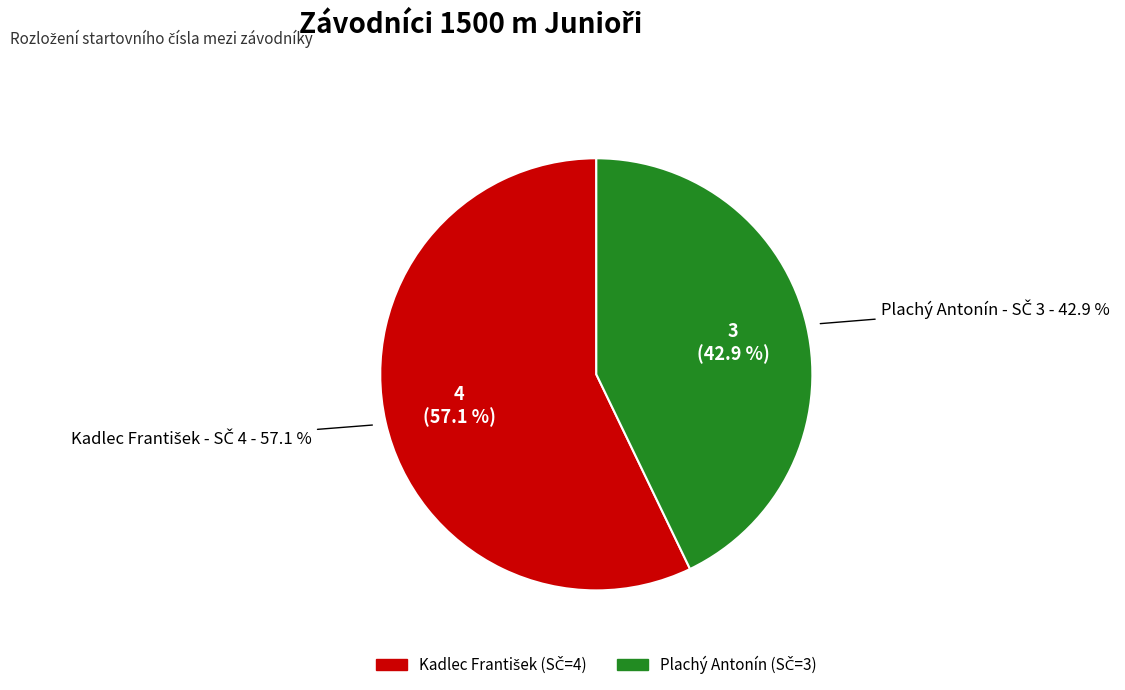

Which slice represents more than half of the pie?

Kadlec František